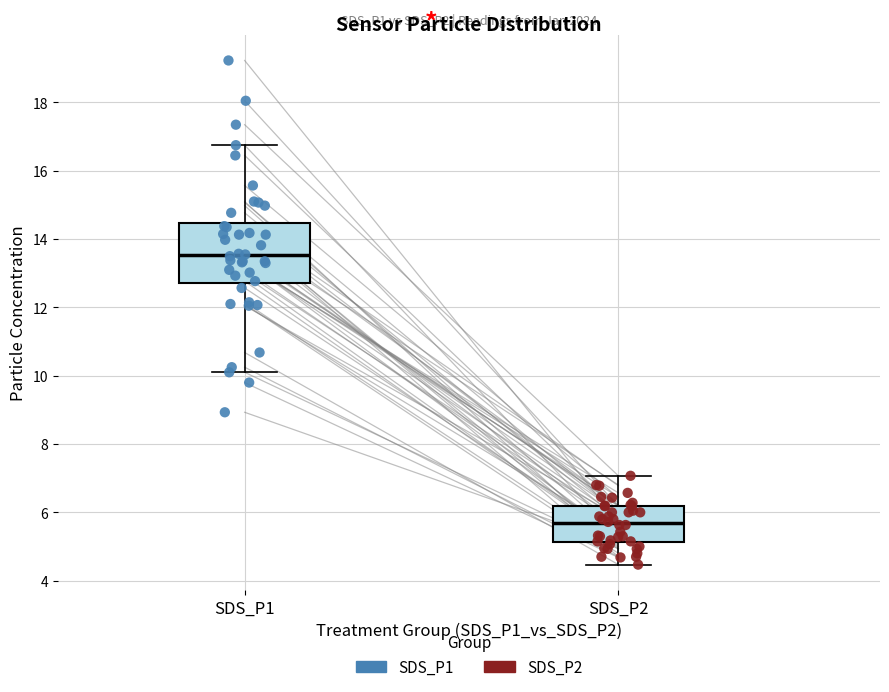

Reading left to right, transcribe this box plot: for each box, give where its median line is, the range the box spans, and where its two whiskers end, as read against the y-axis. The values are not printed on the chart, so give them approximately, as read against the axis.

SDS_P1: median 13.6, box 12.8 to 14.4, whiskers 10.2 to 16.8
SDS_P2: median 5.6, box 5.2 to 6.2, whiskers 4.4 to 7.0